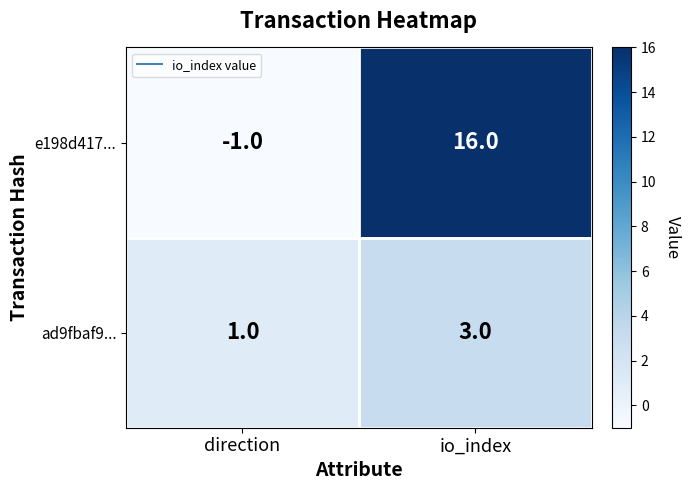

What is the approximate value of e198d417... at io_index, to the nearest 10?

20